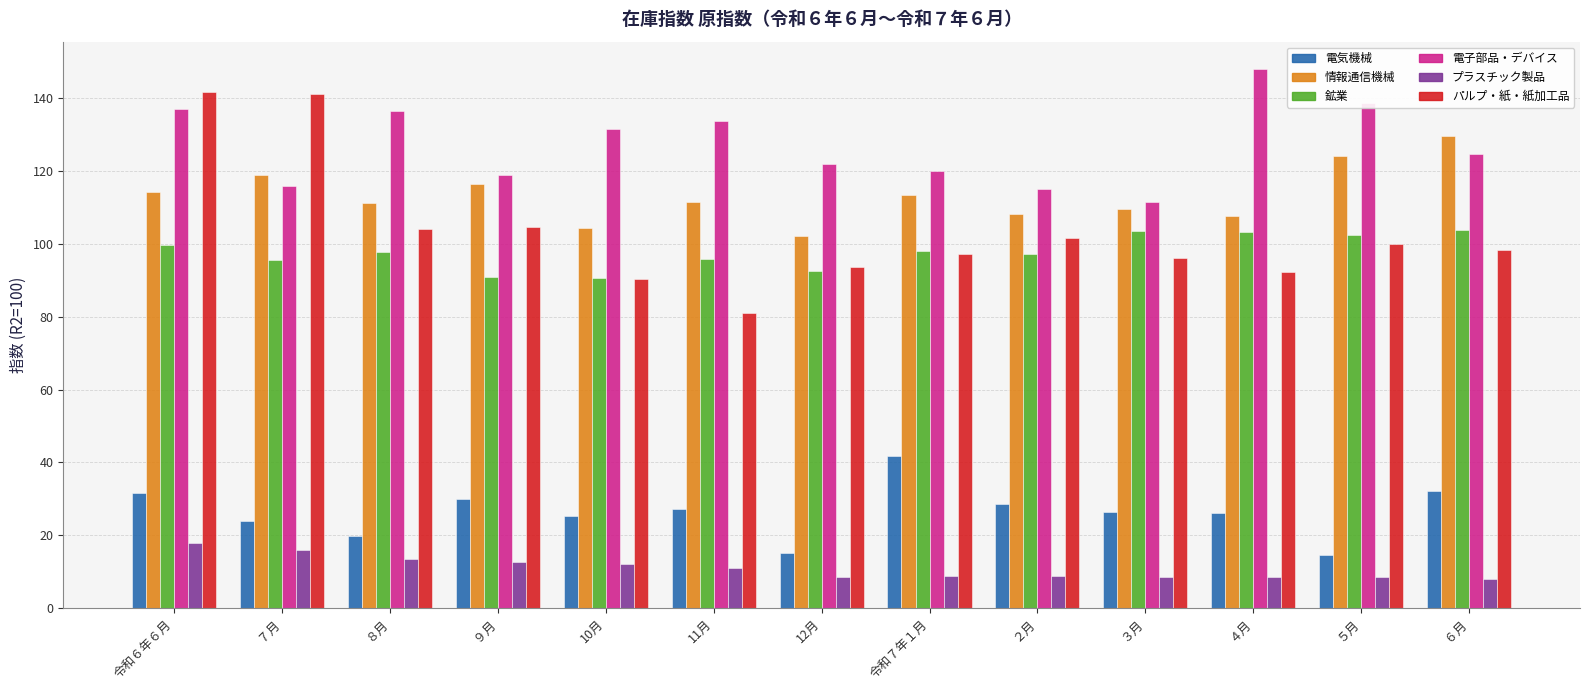

What is the difference between the maximum and minimum values in the 情報通信機械 series?

27.5